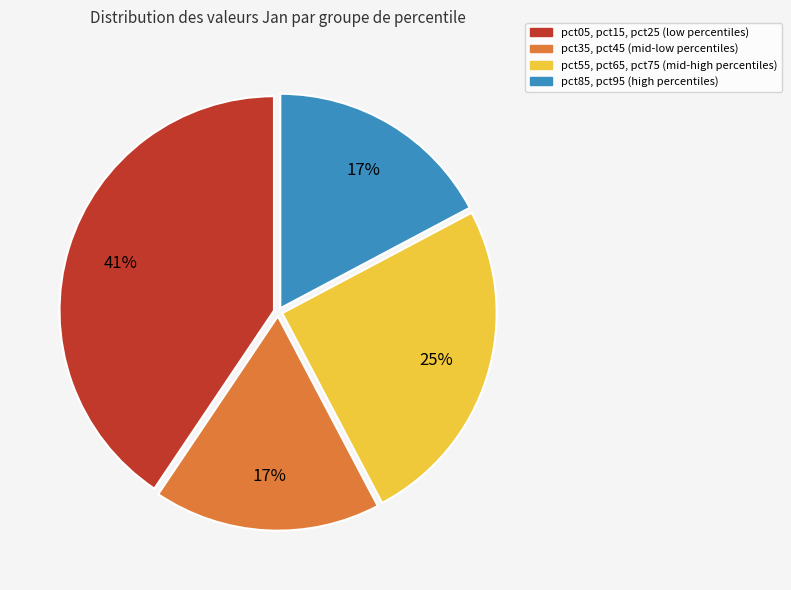

To the nearest percent, what is the average slice percentage?

25%